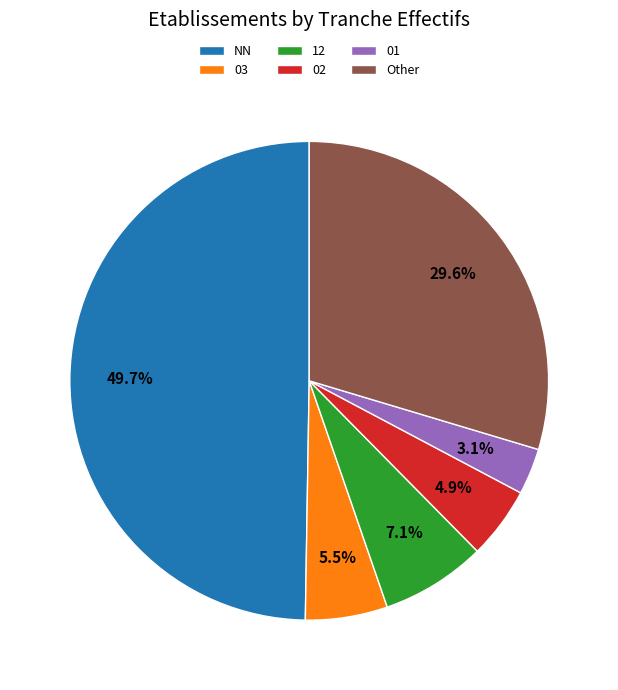

To the nearest percent, what portion does NN represent?

50%